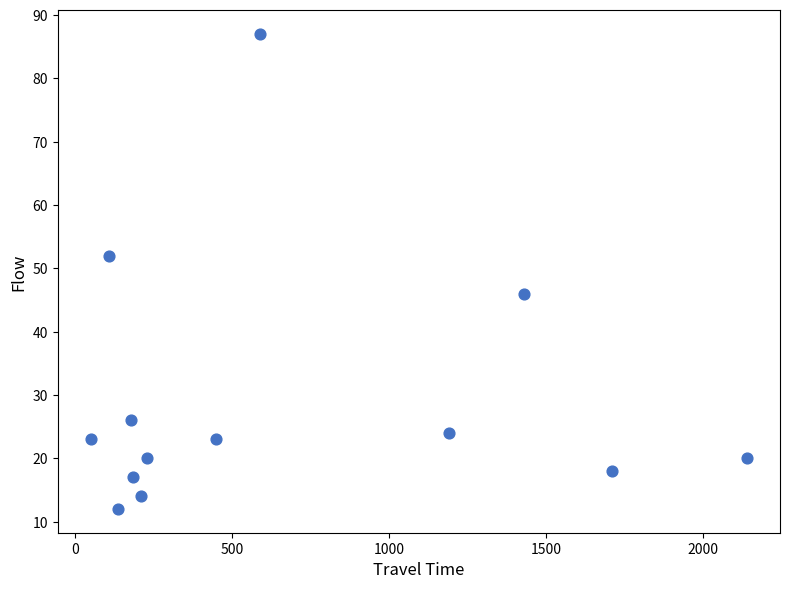

What is the range of Y values (max minus min)?

75